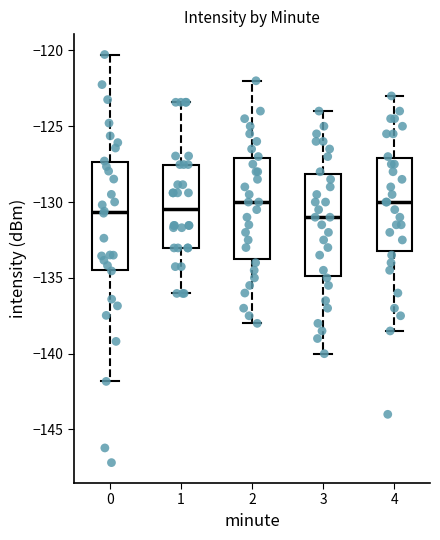

Where does the median line of the box at x = 1 sit on the y-axis? The values are not printed on the chart, so give them approximately, as read against the axis.

-130.5